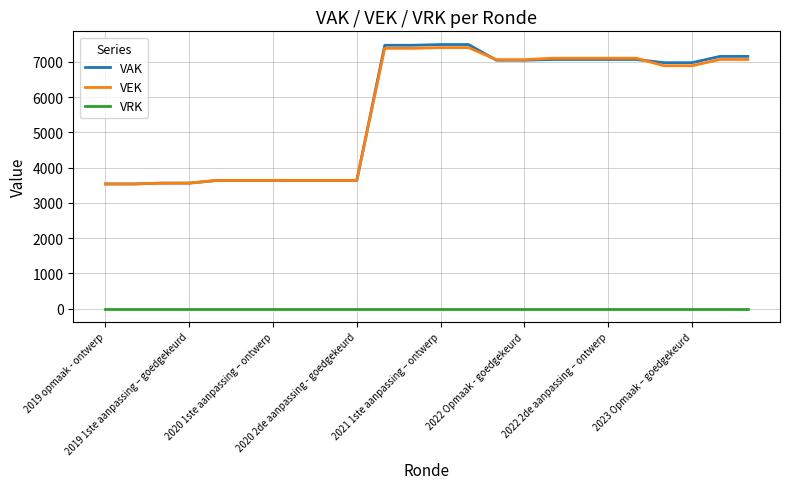

Which series has the widest spread of values?

VAK